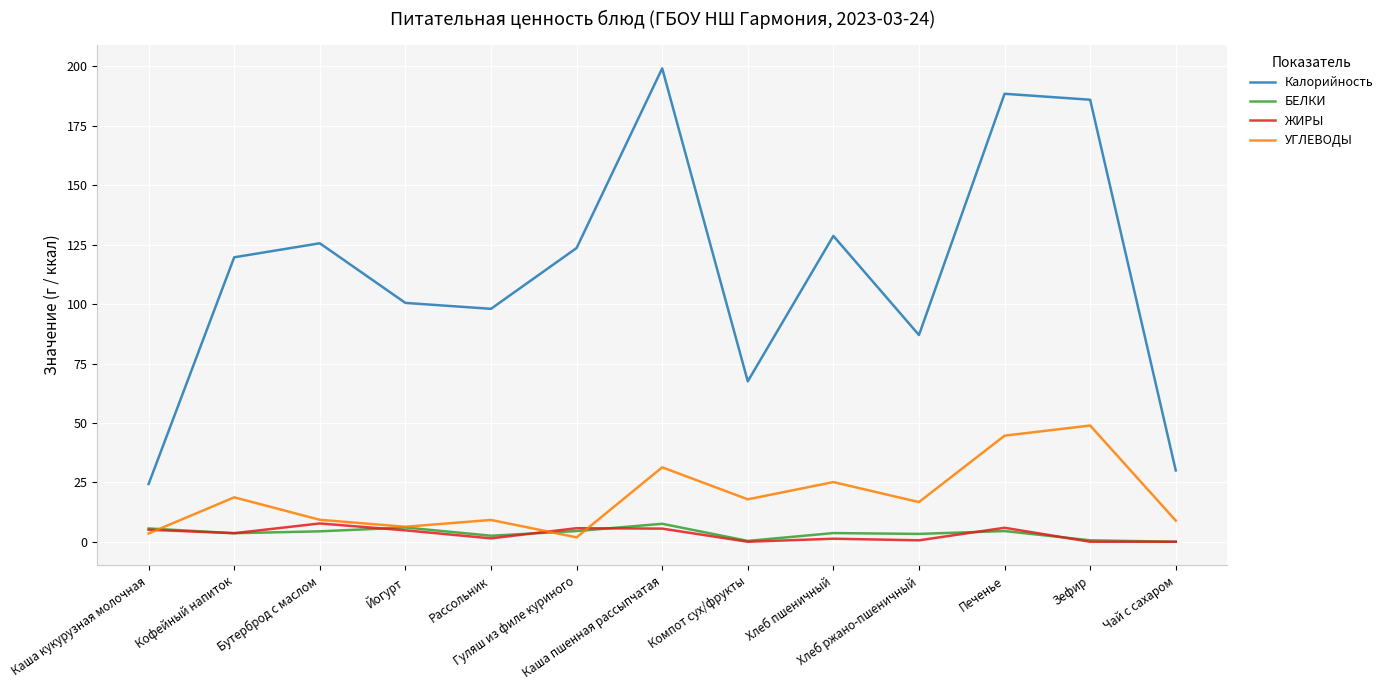

What is the difference between the maximum and minimum values in the ЖИРЫ series?

7.7